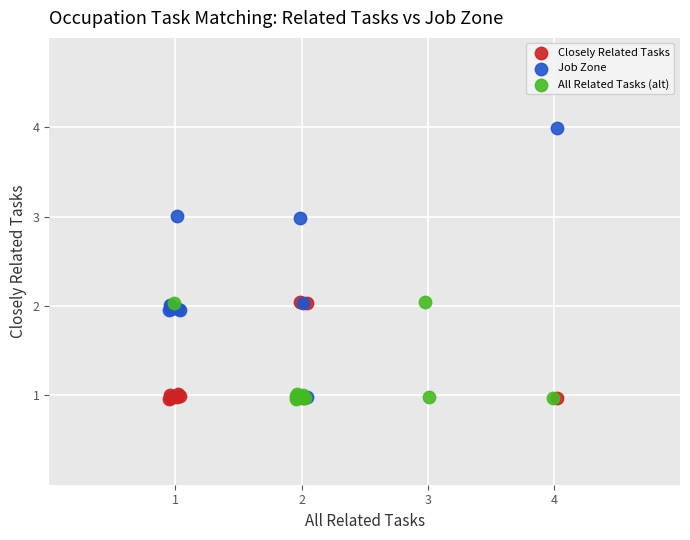

What are all the series names shown in the legend?

Closely Related Tasks, Job Zone, All Related Tasks (alt)